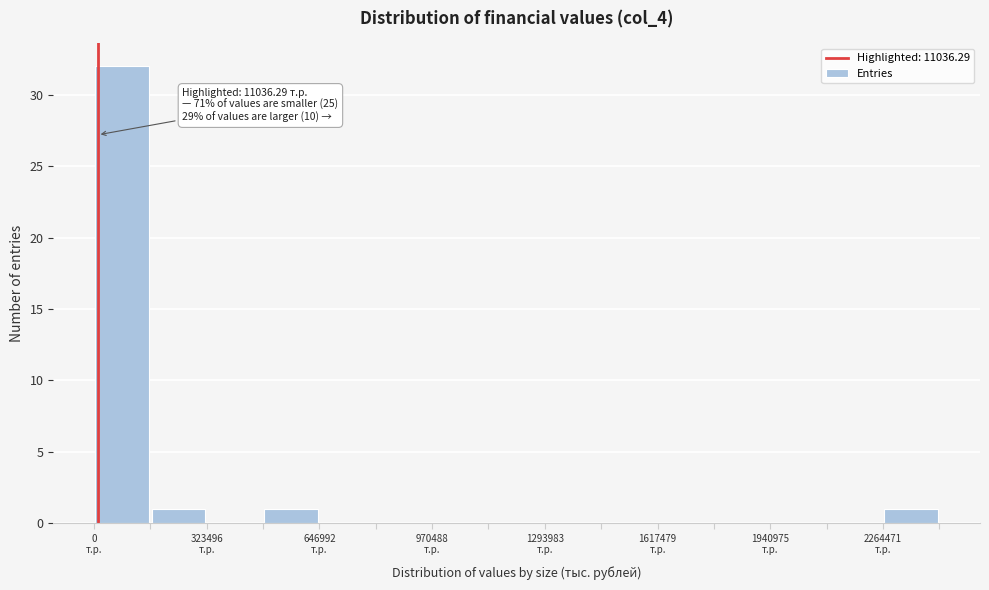

Around what value on the x-axis is the tallest bar? Give the approximate position of its centre, as read against the axis.

100000